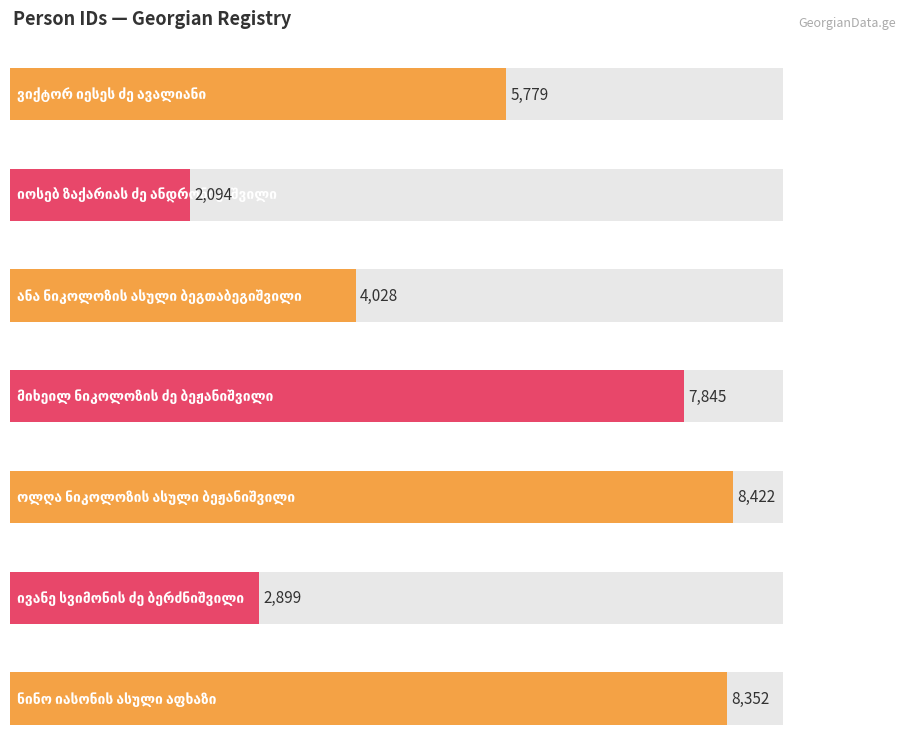

What is the label of the 4th bar from the right?

მიხეილ ნიკოლოზის ძე ბეჟანიშვილი